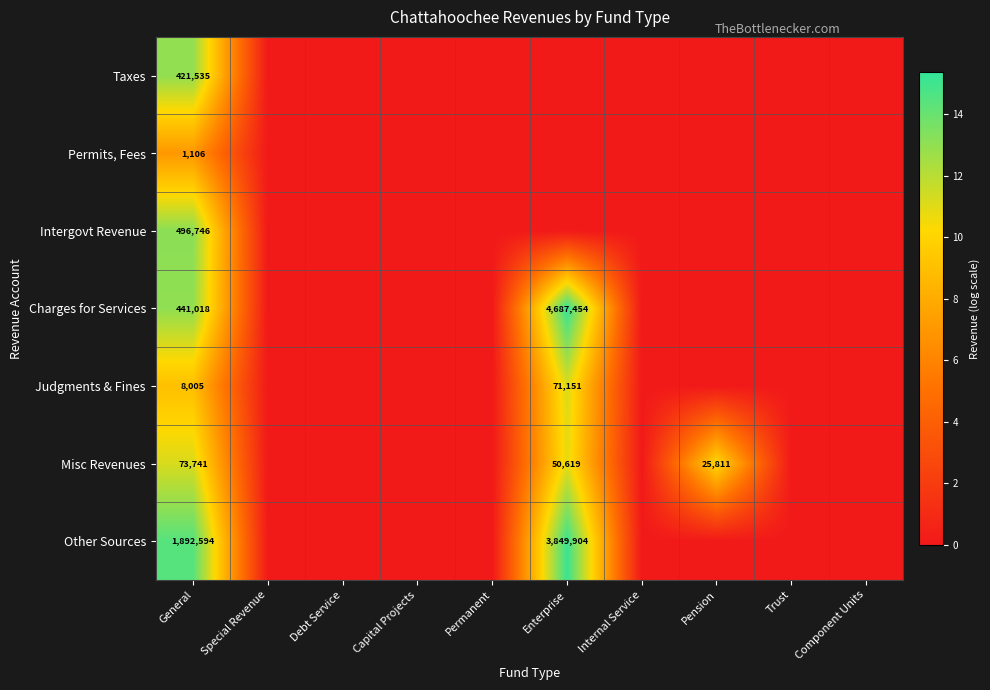

The Misc Revenues series shows 50619 at Enterprise. True or false?

True